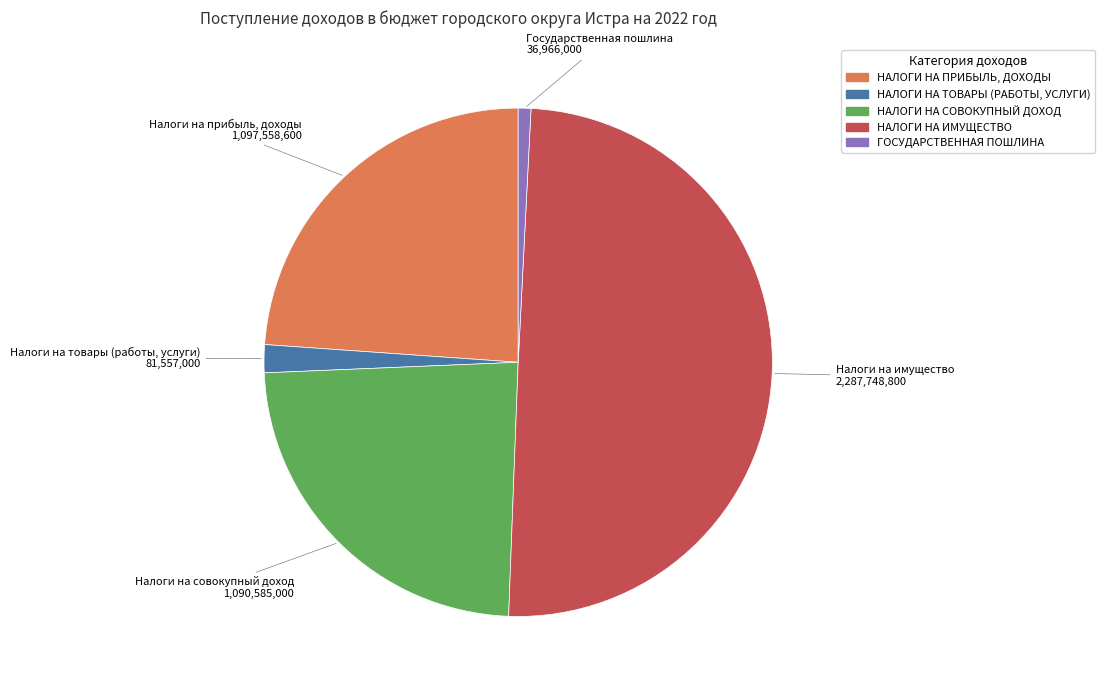

Is the sum of НАЛОГИ НА СОВОКУПНЫЙ ДОХОД and НАЛОГИ НА ТОВАРЫ (РАБОТЫ, УСЛУГИ) greater than half?

No